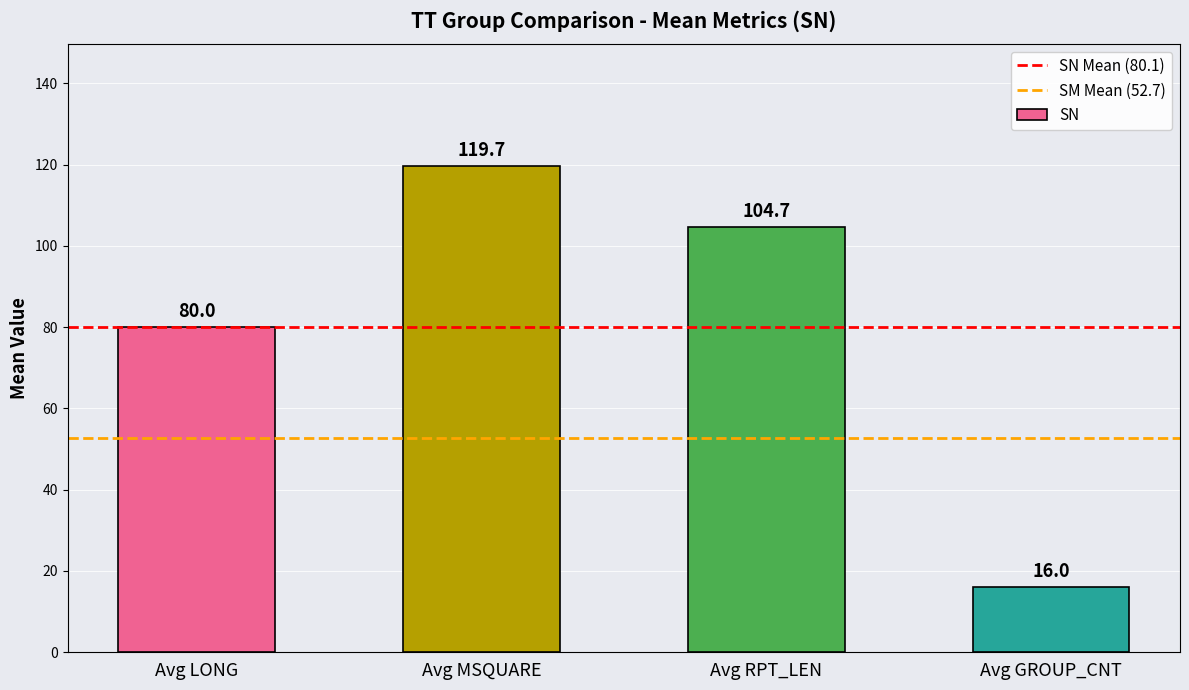

What is the difference between the values at Avg RPT_LEN and Avg GROUP_CNT?

88.7